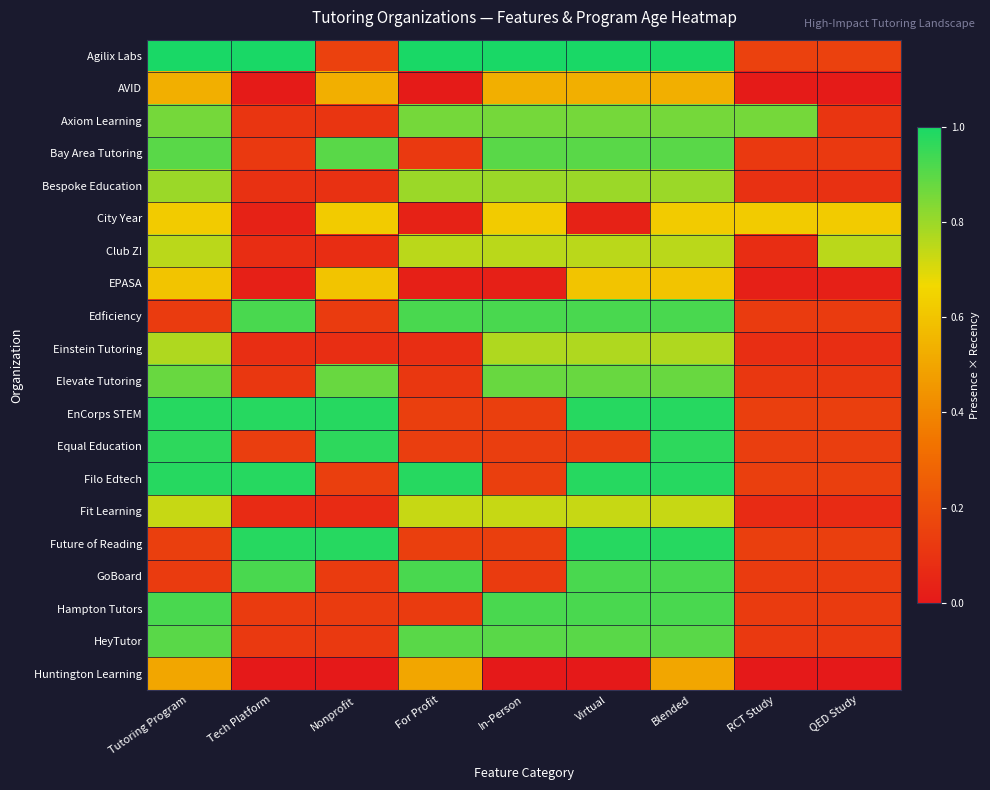

At QED Study, list the series in order from smallest to largest.

Huntington Learning, AVID, EPASA, Fit Learning, Einstein Tutoring, Bespoke Education, Axiom Learning, Elevate Tutoring, Bay Area Tutoring, HeyTutor, Edficiency, GoBoard, Hampton Tutors, Equal Education, EnCorps STEM, Filo Edtech, Future of Reading, Agilix Labs, City Year, Club Z!